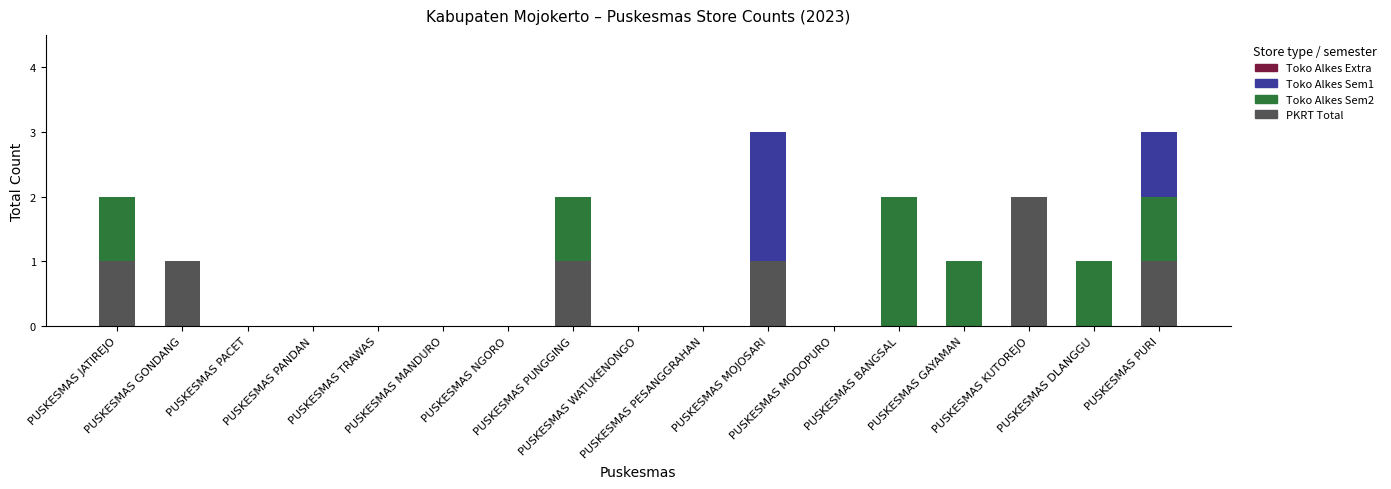

Between PUSKESMAS PESANGGRAHAN and PUSKESMAS TRAWAS, which is larger?

PUSKESMAS PESANGGRAHAN